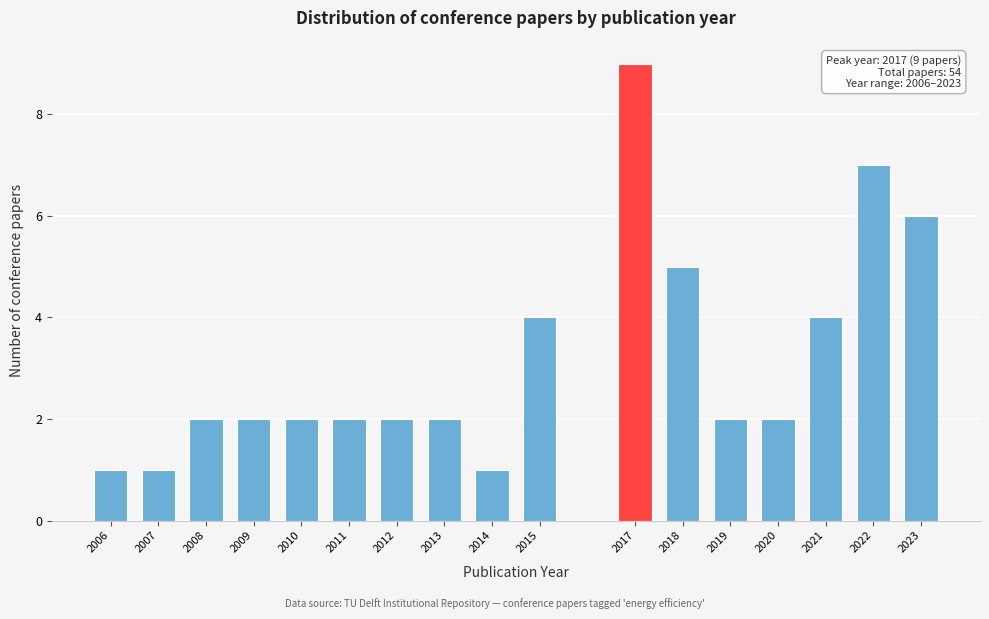

Reading right to left, extract all data points from this chart.

2023=6	2022=7	2021=4	2020=2	2019=2	2018=5	2017=9	2015=4	2014=1	2013=2	2012=2	2011=2	2010=2	2009=2	2008=2	2007=1	2006=1